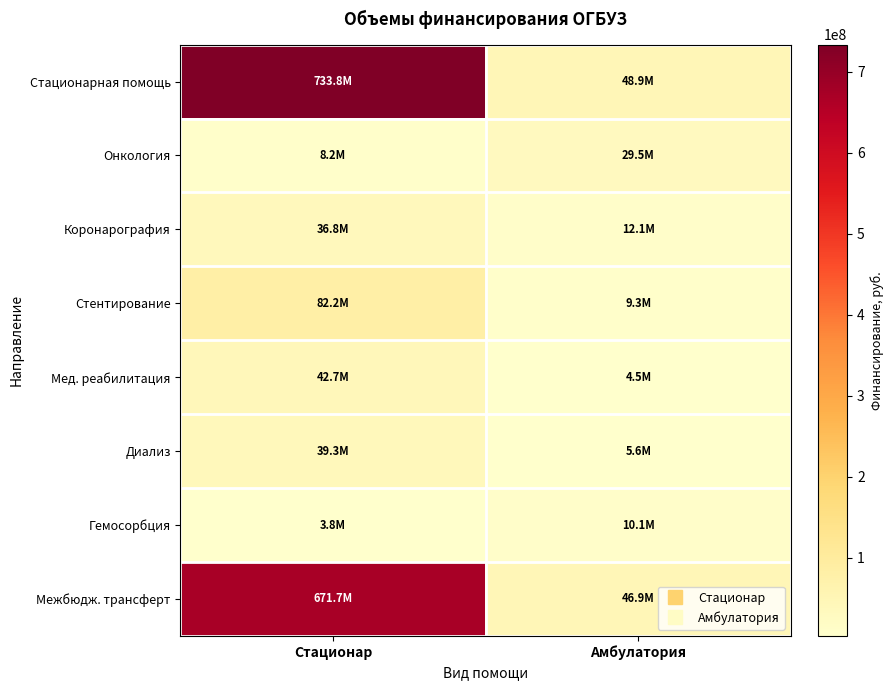

Reading left to right, transcribe all the data shown in this chart.

Стационарная помощь: Стационар=733818311	Амбулатория=48890101
Онкология: Стационар=8231380	Амбулатория=29549383
Коронарография: Стационар=36832288	Амбулатория=12071567
Стентирование: Стационар=82195810	Амбулатория=9283910
Мед. реабилитация: Стационар=42696285	Амбулатория=4504560
Диализ: Стационар=39262499	Амбулатория=5568930
Гемосорбция: Стационар=3752410	Амбулатория=10083586
Межбюдж. трансферт: Стационар=671723800	Амбулатория=46934008